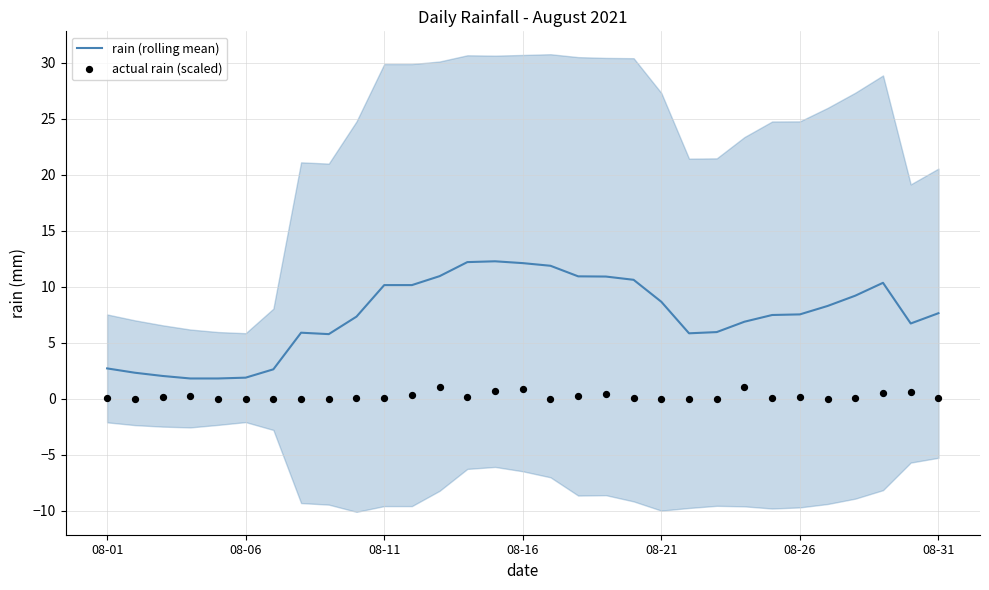

Which series contains the highest Y value?

rain (rolling mean)